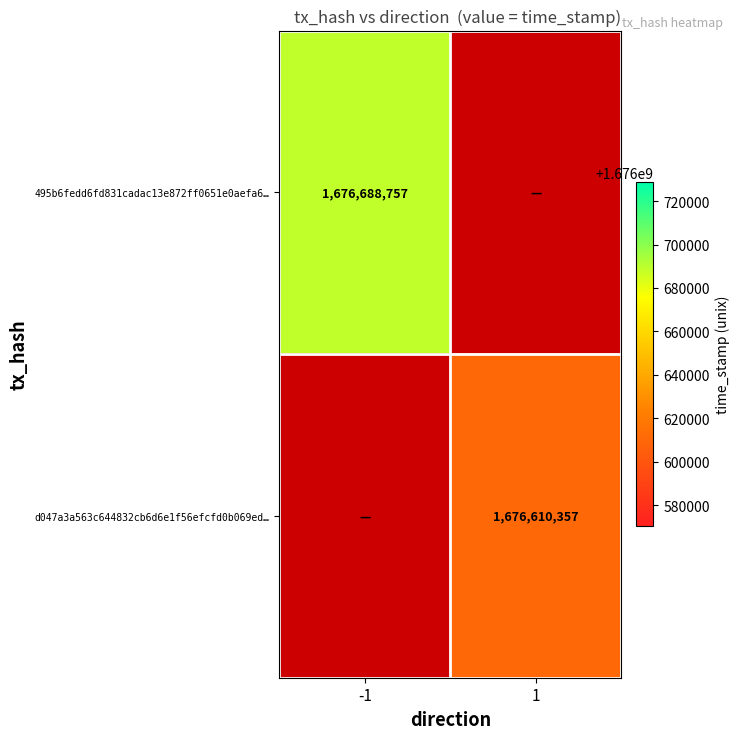

Which has a higher value, 1 or -1?

-1